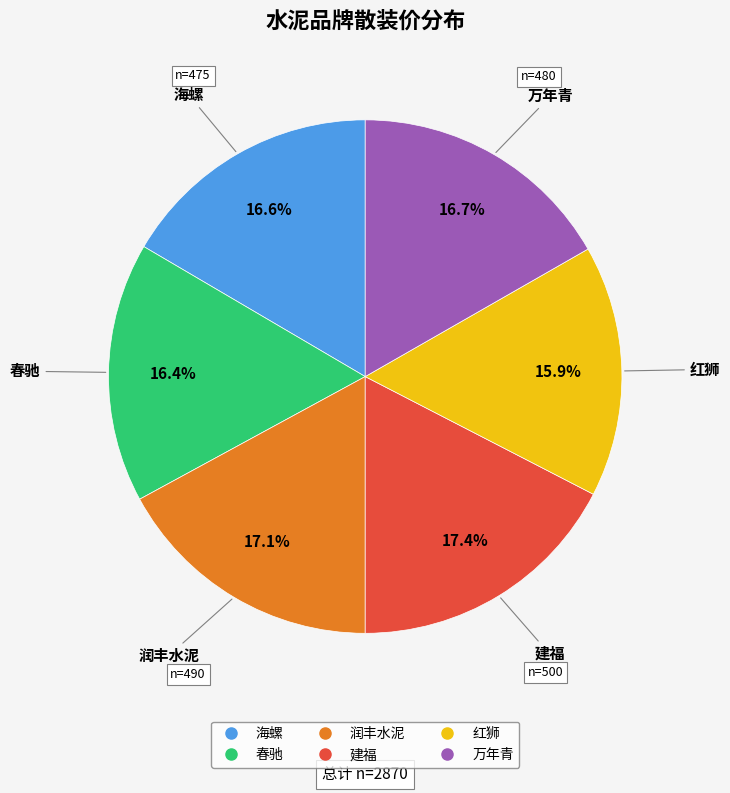

How many slices are in this pie chart?

6